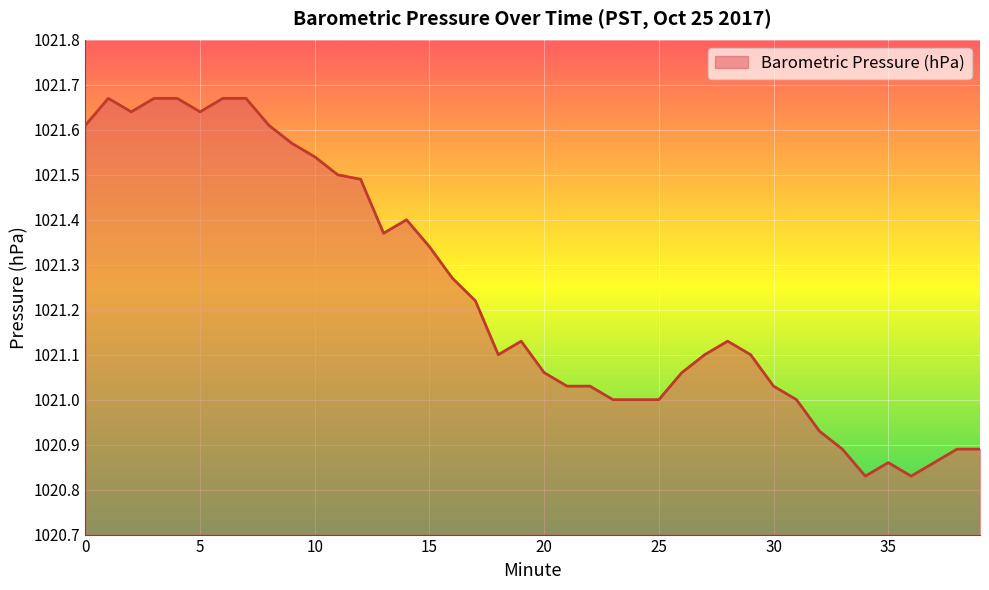

What is the difference between the maximum and minimum values?

0.8